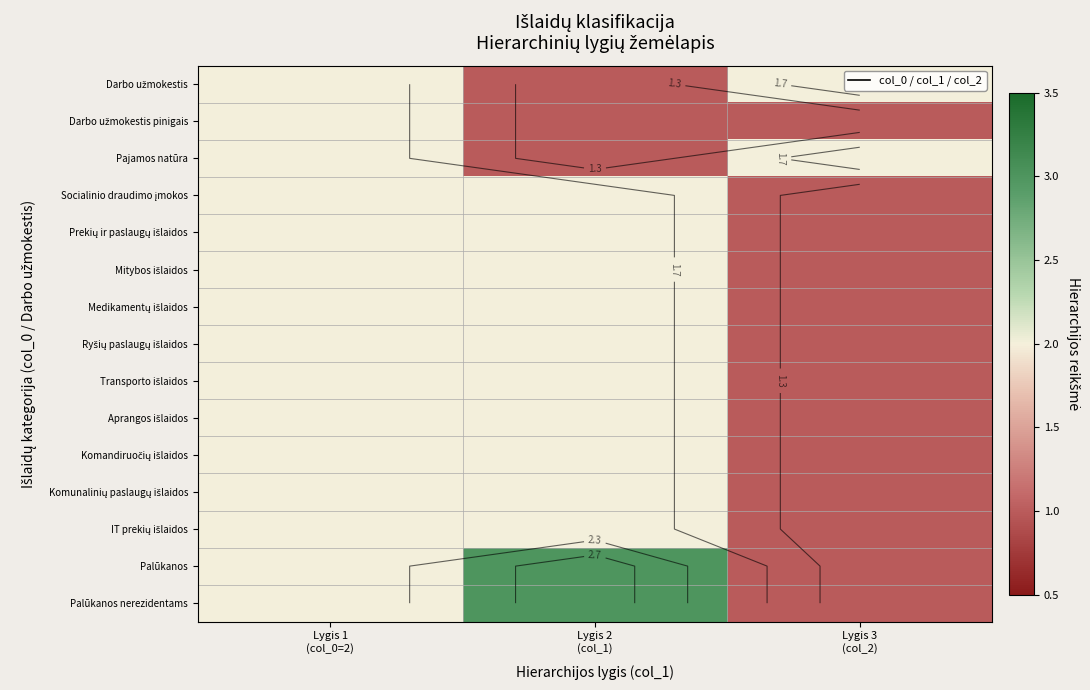

Where is Darbo užmokestis nearest to the value 1?

Lygis 2 (col_1)